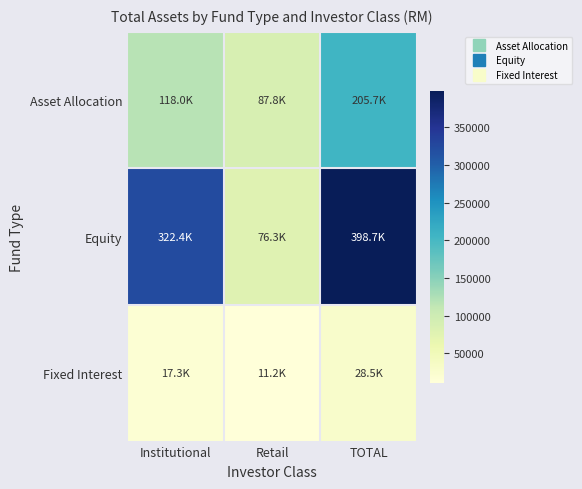

Reading right to left, what are all the values shown in this chart?

Asset Allocation: TOTAL=205725.0	Retail=87755.5	Institutional=117969.4
Equity: TOTAL=398712.6	Retail=76343.1	Institutional=322369.5
Fixed Interest: TOTAL=28479.5	Retail=11189.6	Institutional=17289.9